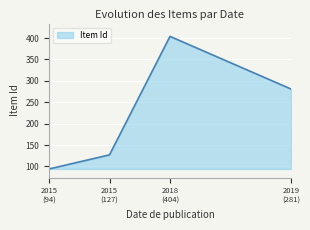

What is the difference between the maximum and minimum values?

310